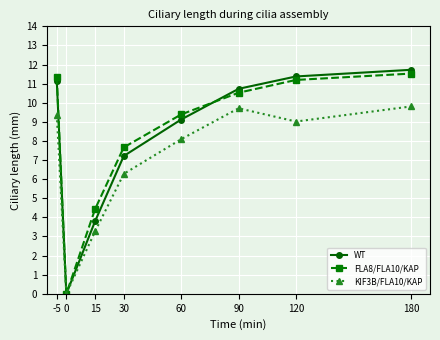

Is the value of KIF3B/FLA10/KAP at -5 greater than the value of FLA8/FLA10/KAP at 15?

Yes